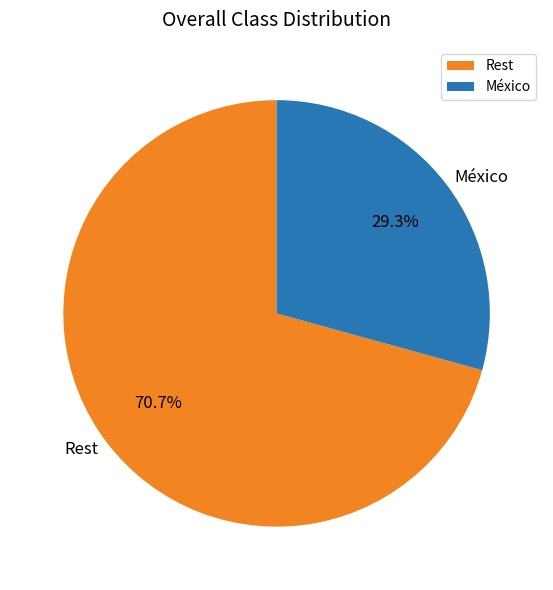

How much of the chart is everything except México?

70.7%